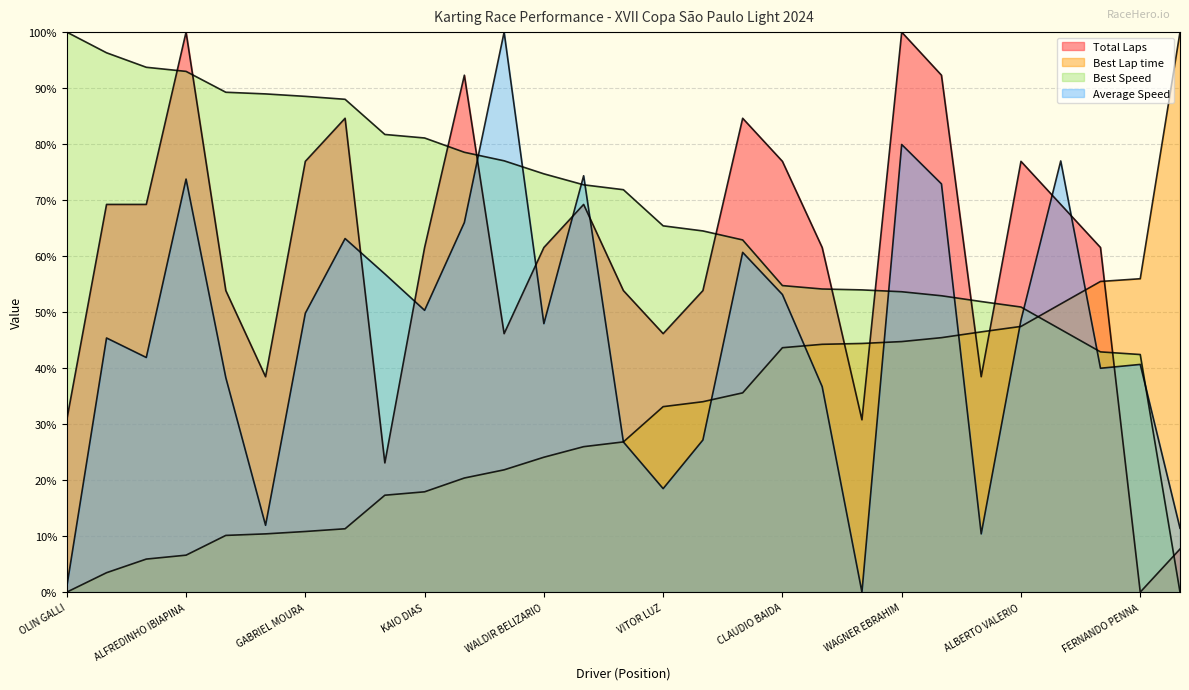

What is the label of the 14th point from the left?

MARCO ANTONIO